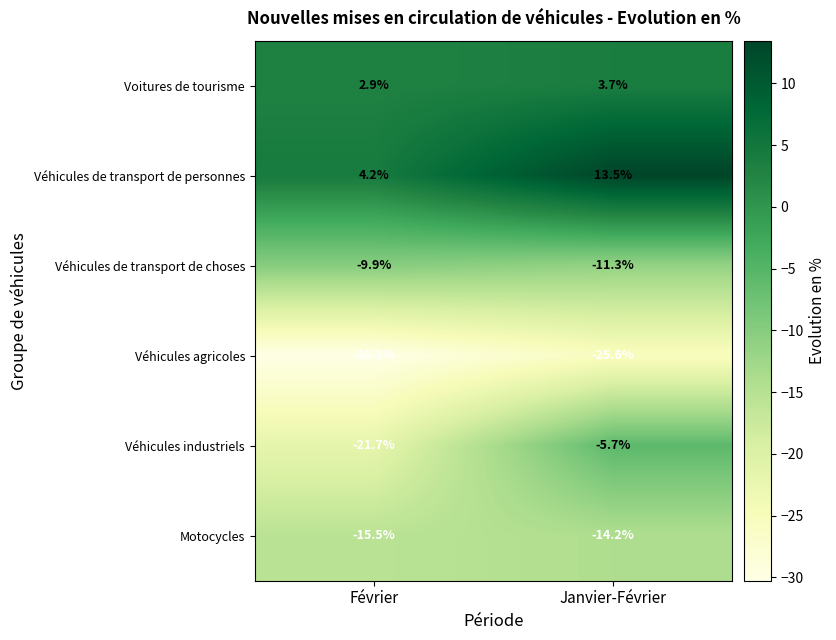

Reading left to right, list all the values displayed in this chart.

Voitures de tourisme: Février=2.9	Janvier-Février=3.7
Véhicules de transport de personnes: Février=4.2	Janvier-Février=13.5
Véhicules de transport de choses: Février=-9.9	Janvier-Février=-11.3
Véhicules agricoles: Février=-30.3	Janvier-Février=-25.6
Véhicules industriels: Février=-21.7	Janvier-Février=-5.7
Motocycles: Février=-15.5	Janvier-Février=-14.2